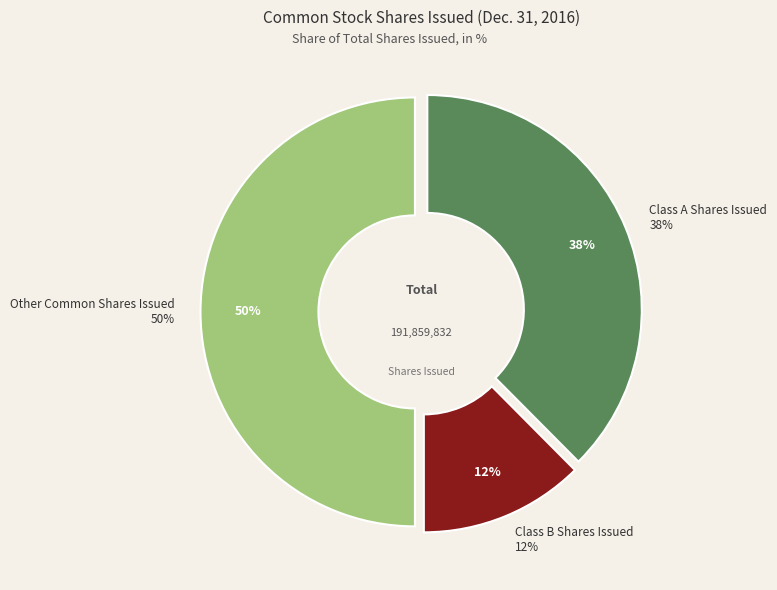

Is there any slice that represents more than half of the pie?

No